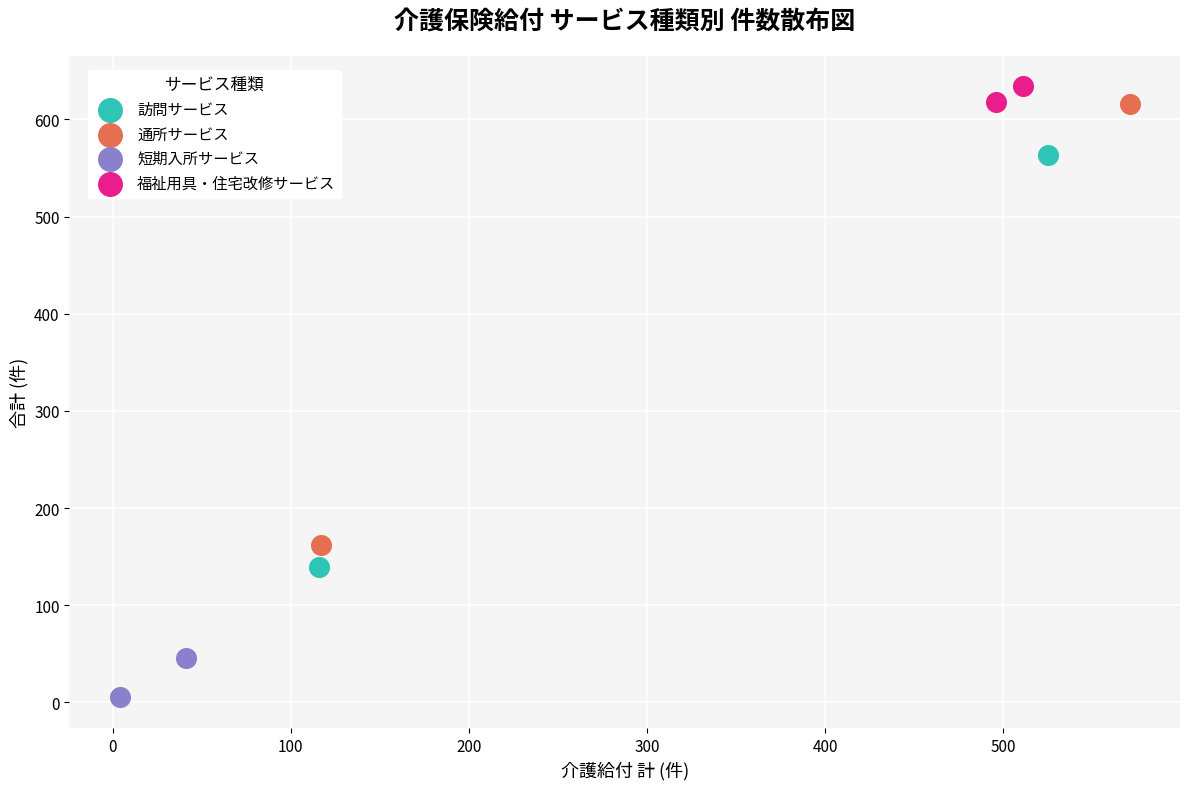

Which series contains the highest Y value?

福祉用具・住宅改修サービス